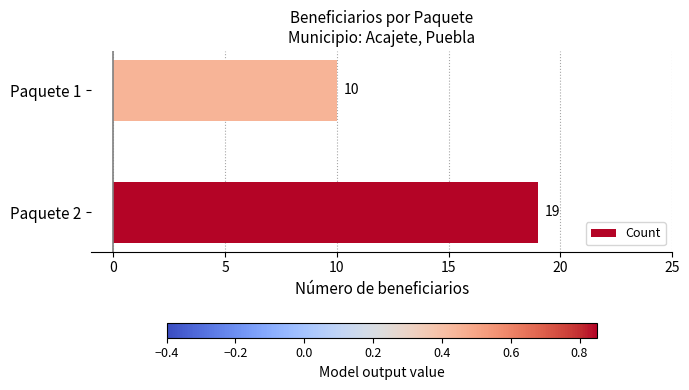

The chart shows a value of 26 at Paquete 2. True or false?

False